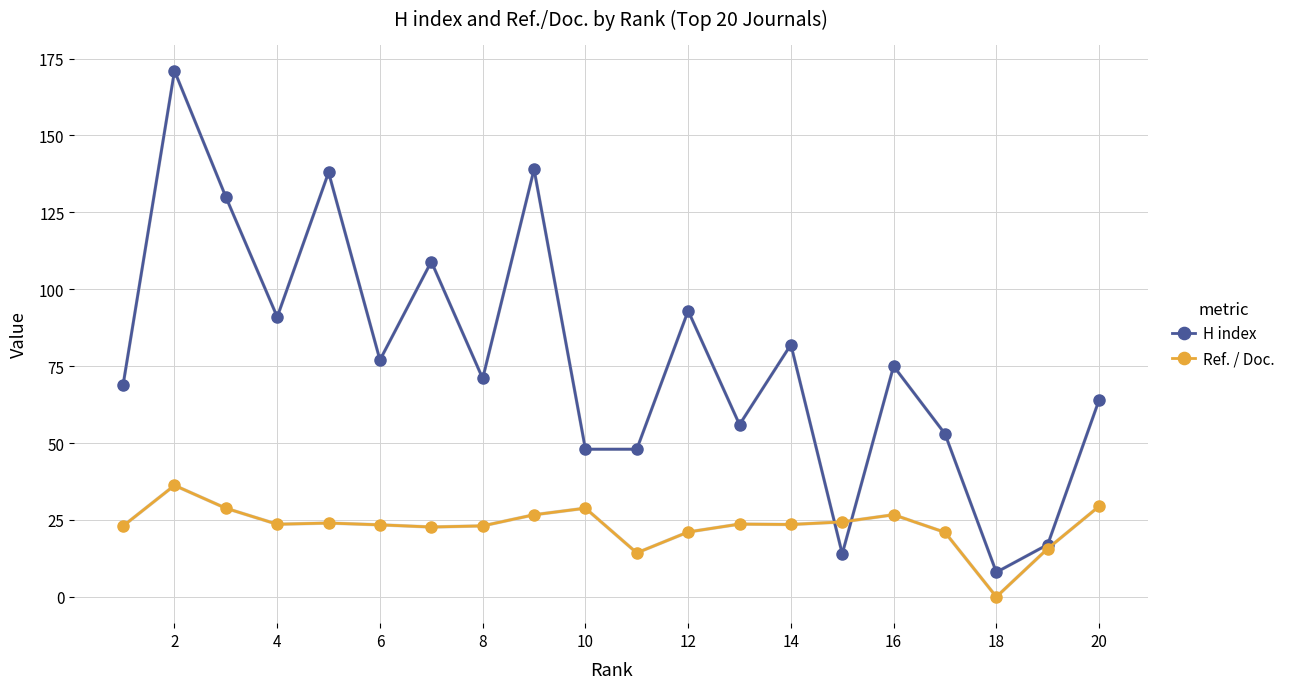

Which series has the largest total across all categories?

H index